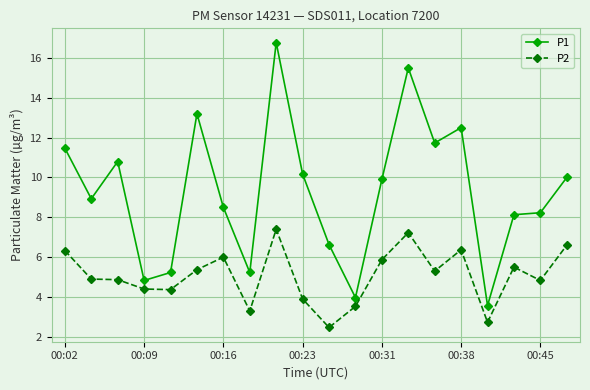

True or false: P1 has more than 1 interior local peaks.

True